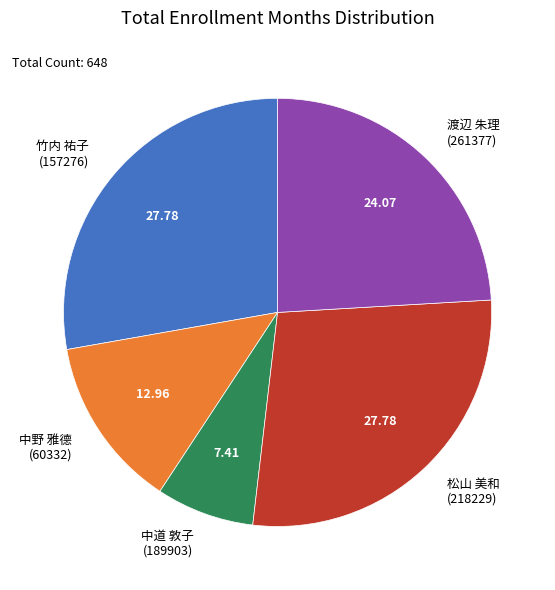

Between 渡辺 朱理 (261377) and 松山 美和 (218229), which is larger?

松山 美和 (218229)